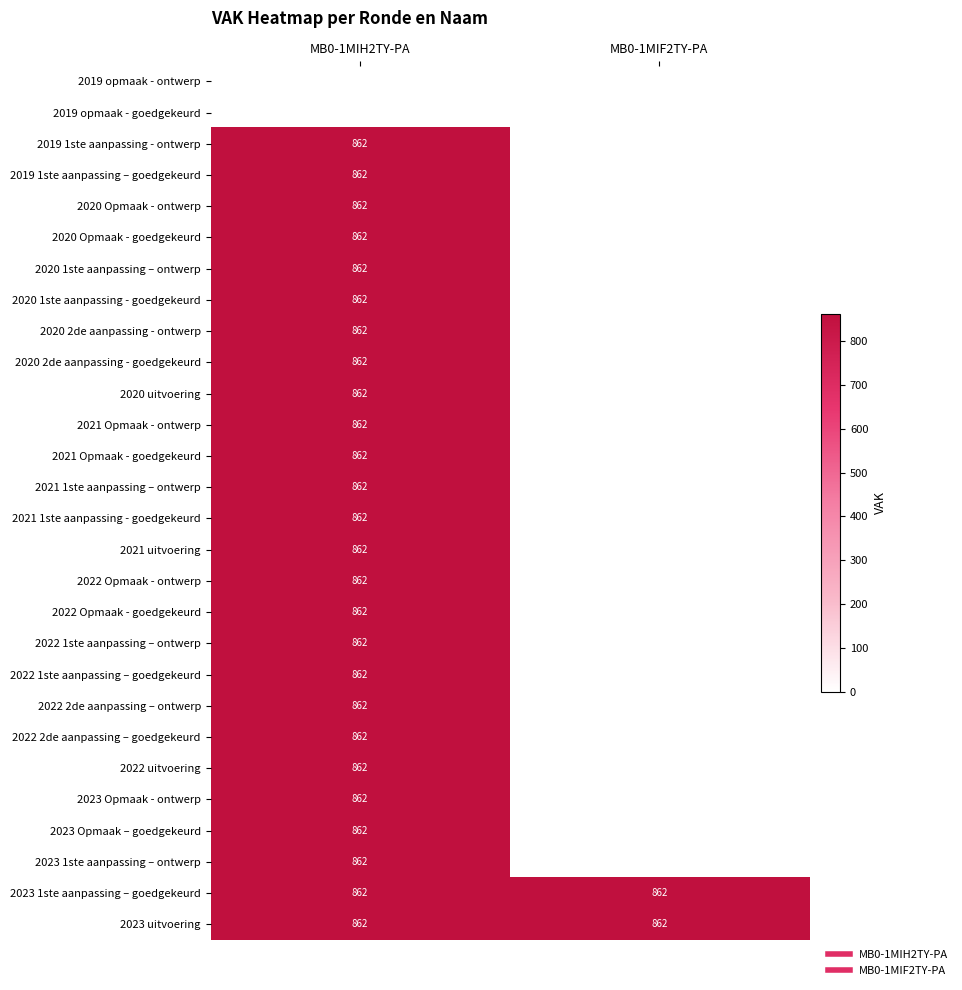

Is the value of 2022 uitvoering at MB0-1MIH2TY-PA greater than the value of 2020 Opmaak - goedgekeurd at MB0-1MIF2TY-PA?

No